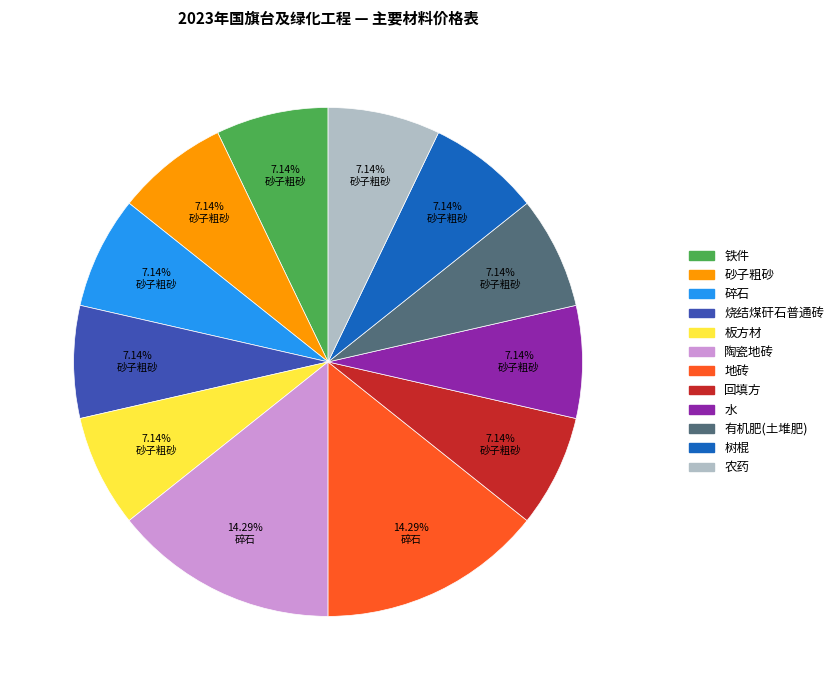

True or false: 水 accounts for 1% of the total.

False